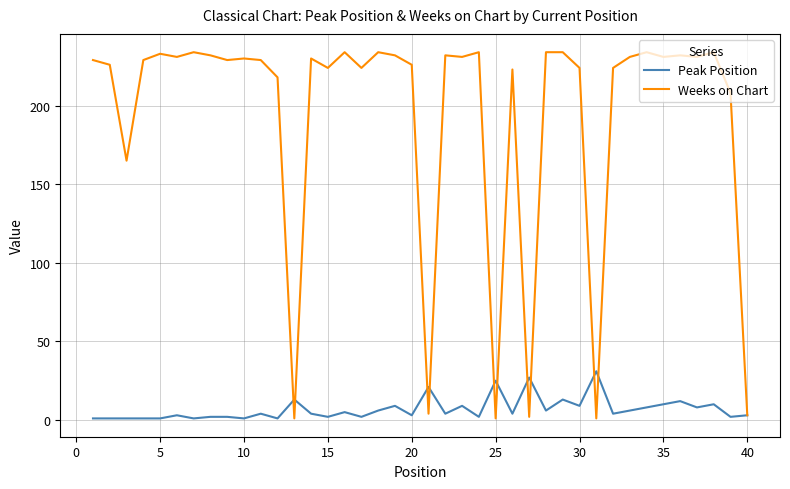

What is the highest value of the Weeks on Chart series?

234